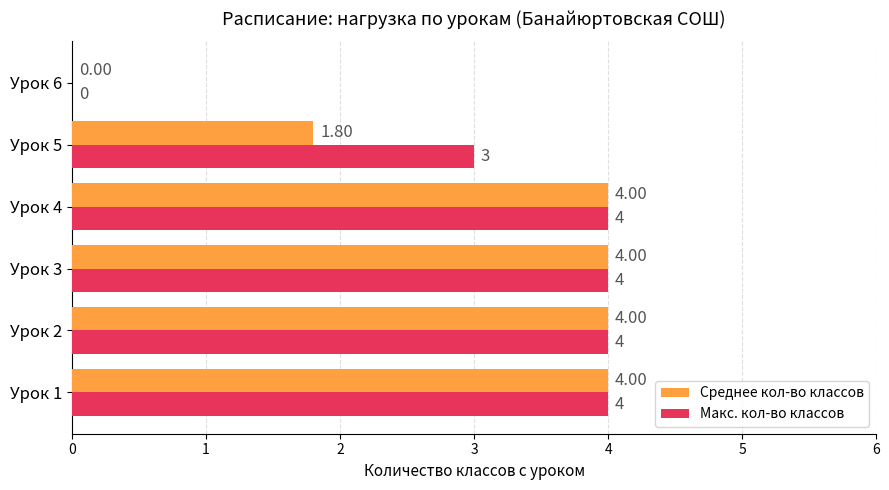

What is the maximum value shown in the chart?

4.0